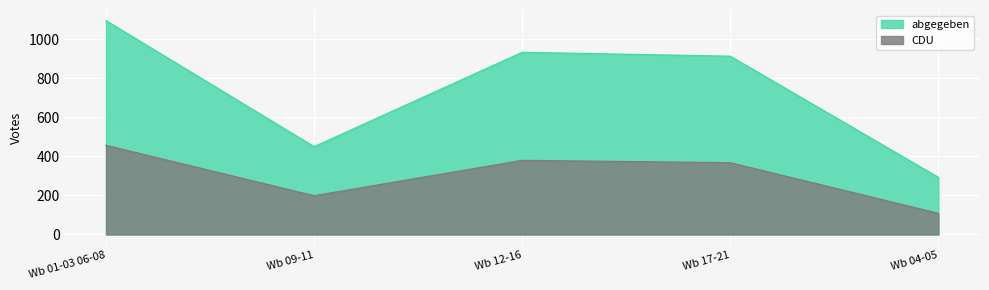

Between Wb 01-03 06-08 and Wb 04-05, which series saw the biggest shift?

abgegeben